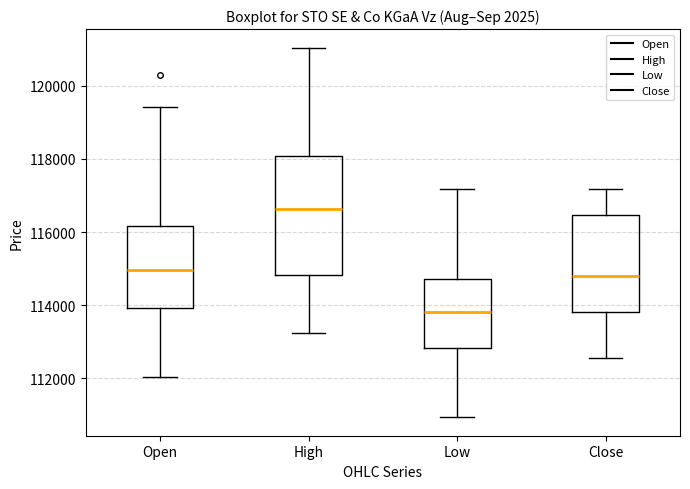

Which box has the lowest median line?

Low